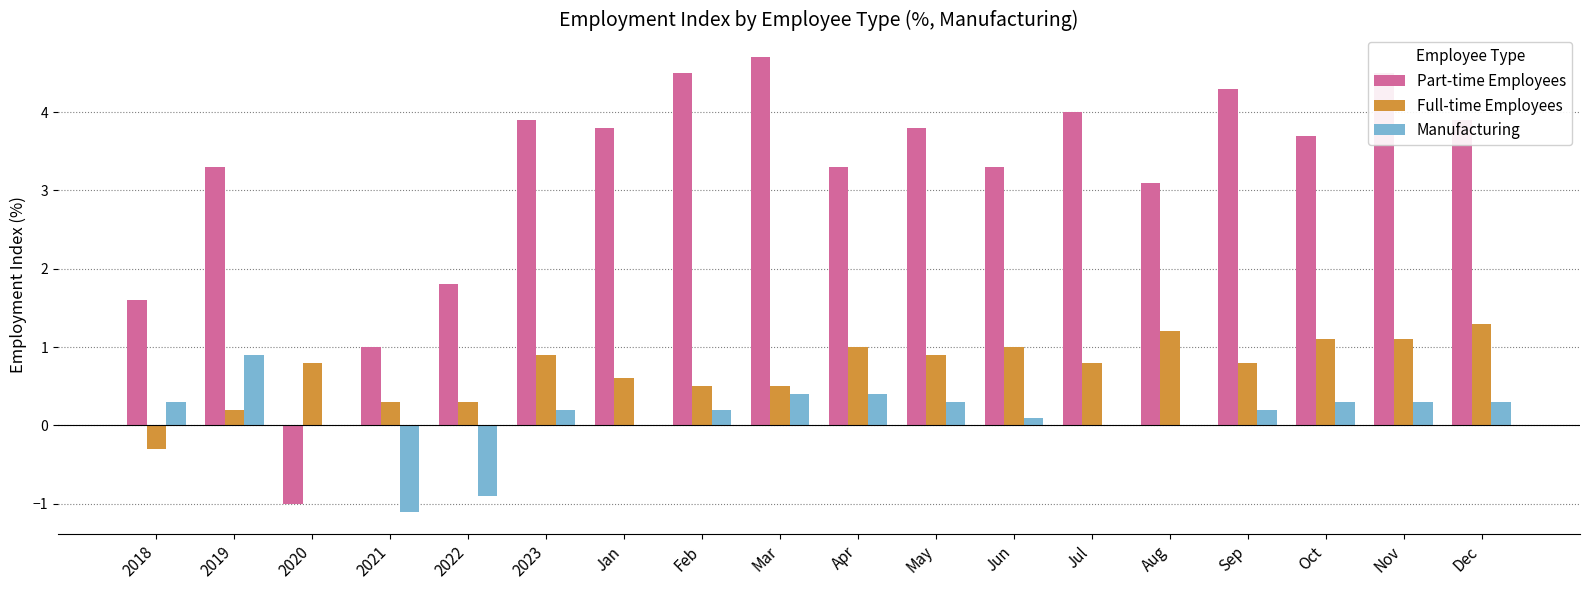

Which series has the largest range (max minus min)?

Part-time Employees